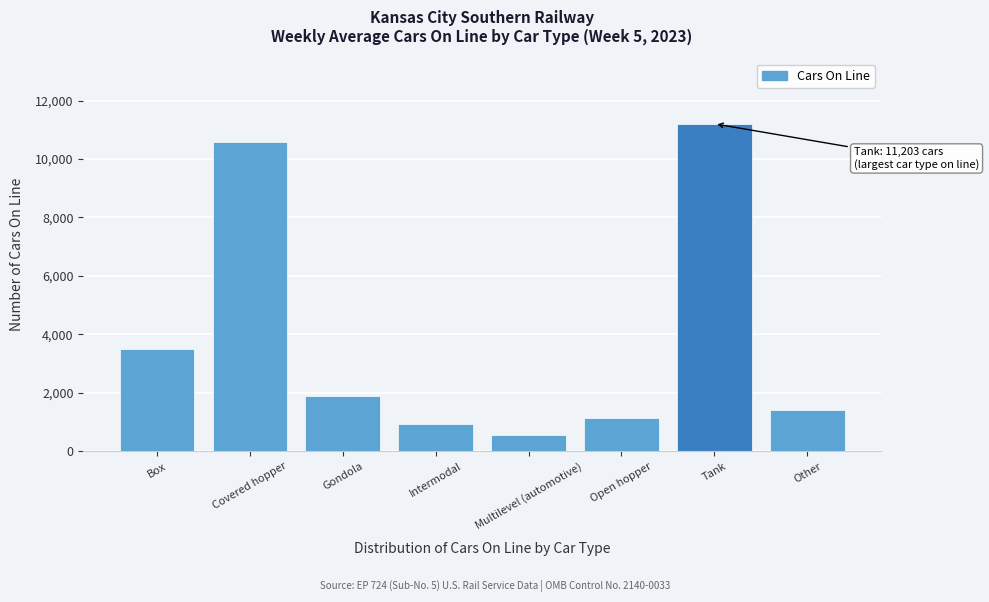

Reading left to right, what are all the values shown in this chart?

Box=3512	Covered hopper=10567	Gondola=1890	Intermodal=950	Multilevel (automotive)=559	Open hopper=1149	Tank=11203	Other=1419